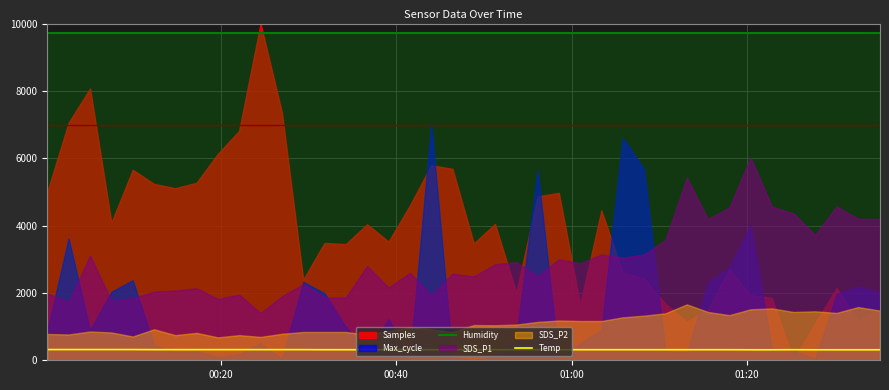

What is the highest value of the Humidity series?

9730